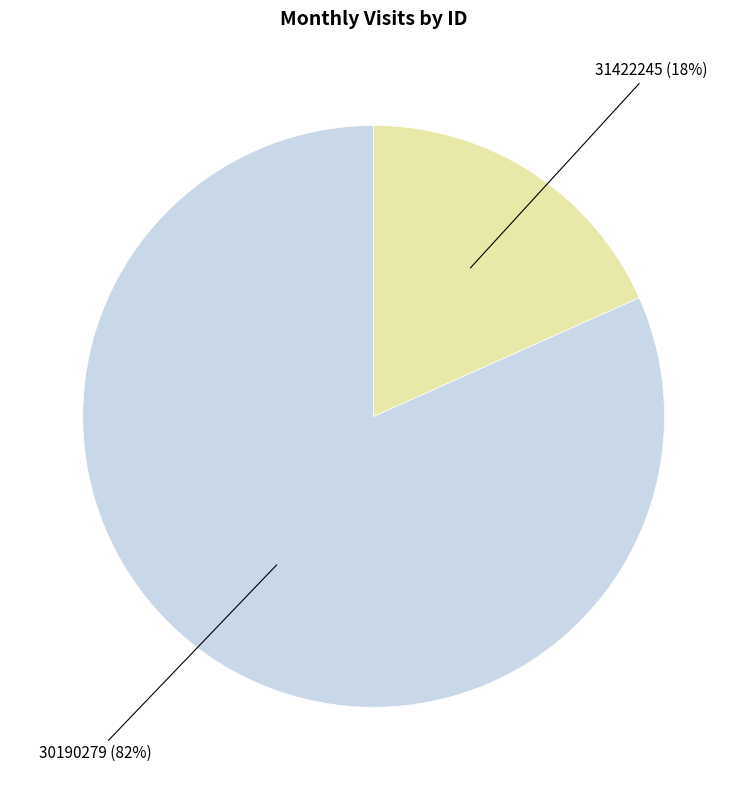

Does any single category account for the majority?

Yes